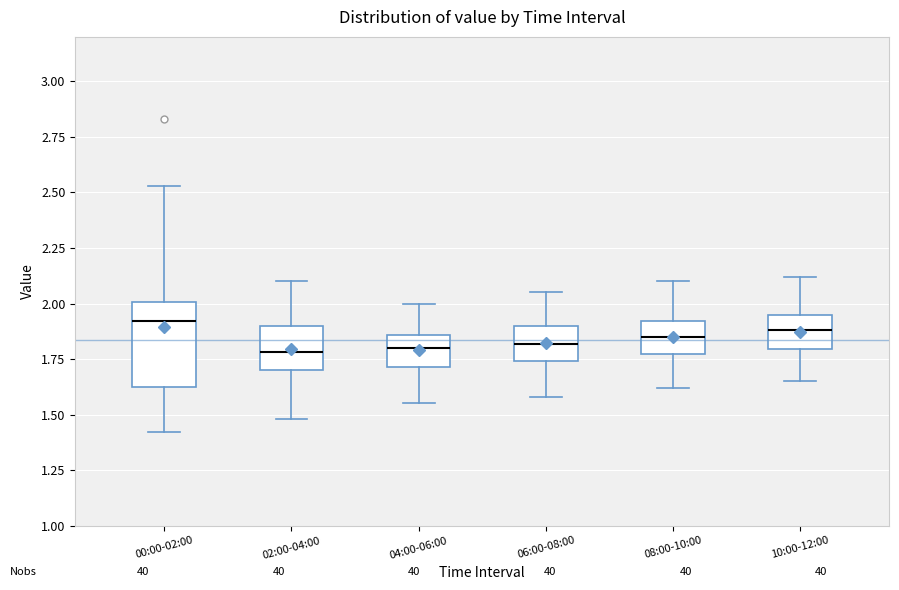

Reading left to right, read every box against the y-axis: the position of its median line, the range the box covers, and the ends of its whiskers. The values are not printed on the chart, so give them approximately, as read against the axis.

00:00-02:00: median 1.90, box 1.60 to 2.00, whiskers 1.40 to 2.55
02:00-04:00: median 1.80, box 1.70 to 1.90, whiskers 1.50 to 2.10
04:00-06:00: median 1.80, box 1.70 to 1.85, whiskers 1.55 to 2.00
06:00-08:00: median 1.80, box 1.75 to 1.90, whiskers 1.60 to 2.05
08:00-10:00: median 1.85, box 1.75 to 1.90, whiskers 1.60 to 2.10
10:00-12:00: median 1.90, box 1.80 to 1.95, whiskers 1.65 to 2.10